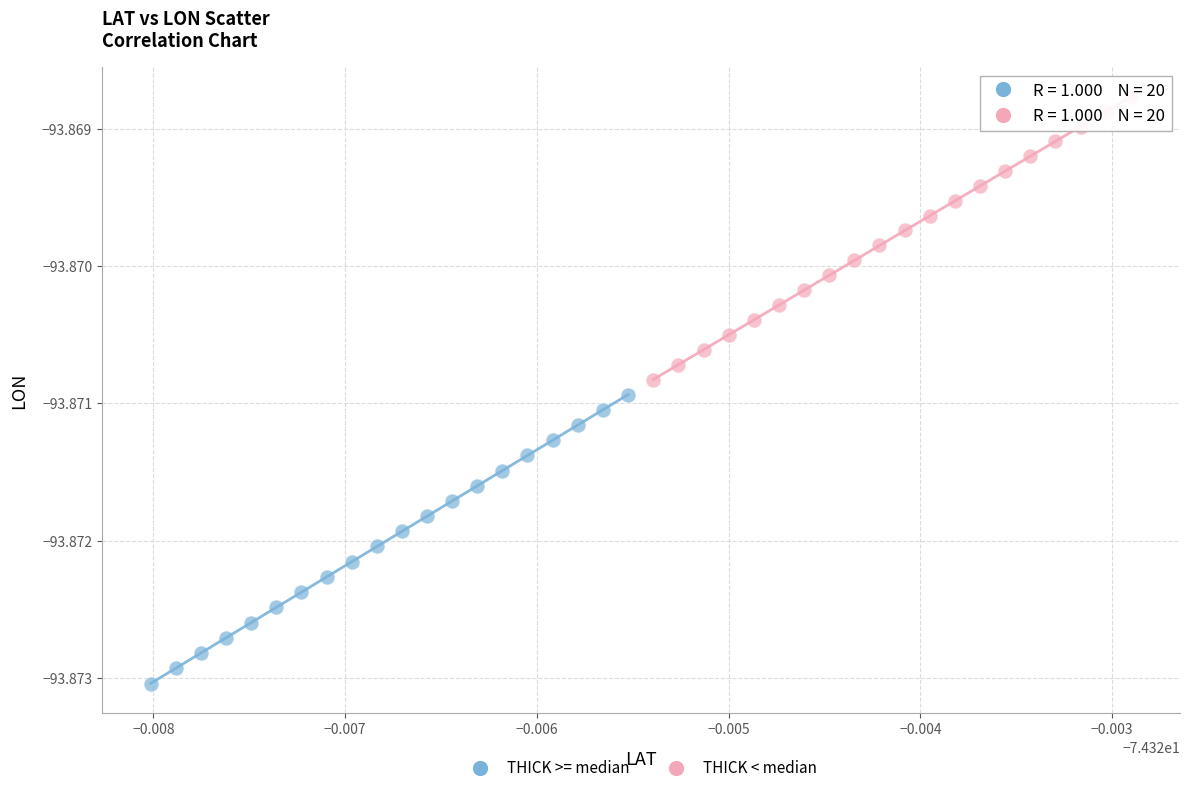

Which series has the widest spread of Y values?

THICK >= median